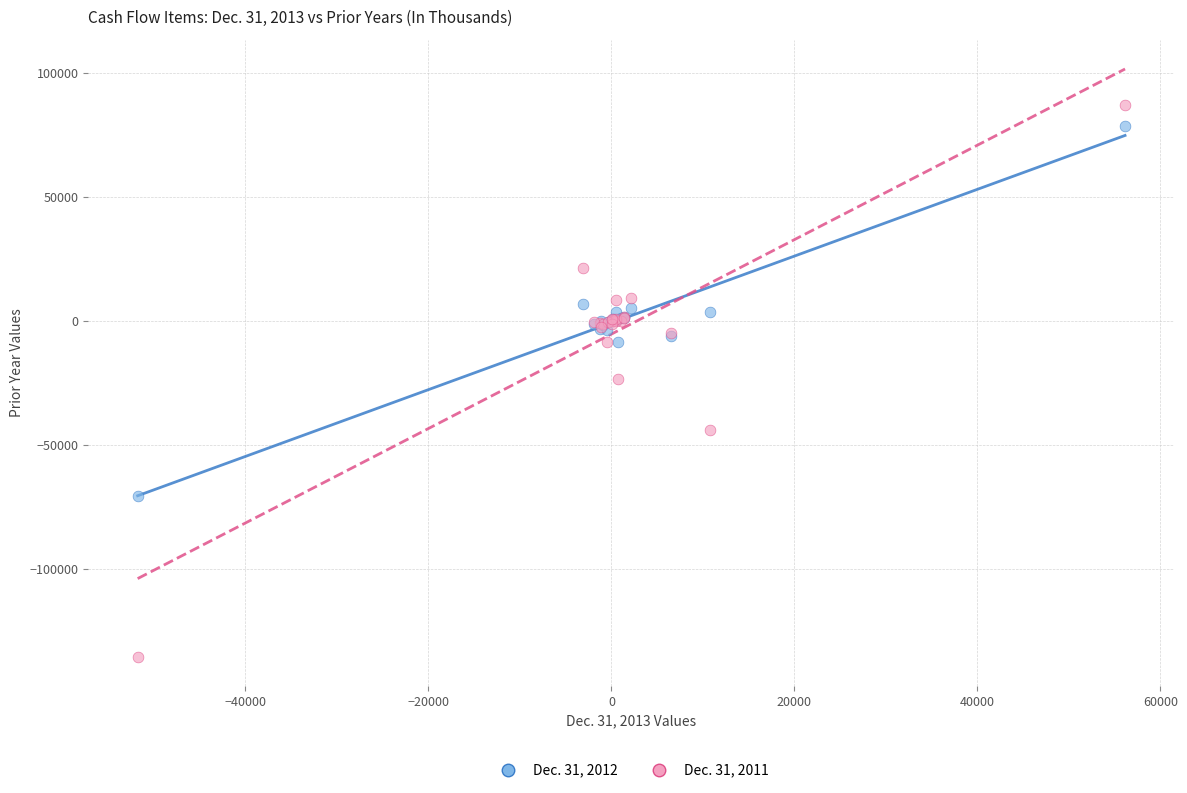

Which series contains the lowest Y value?

Dec. 31, 2011